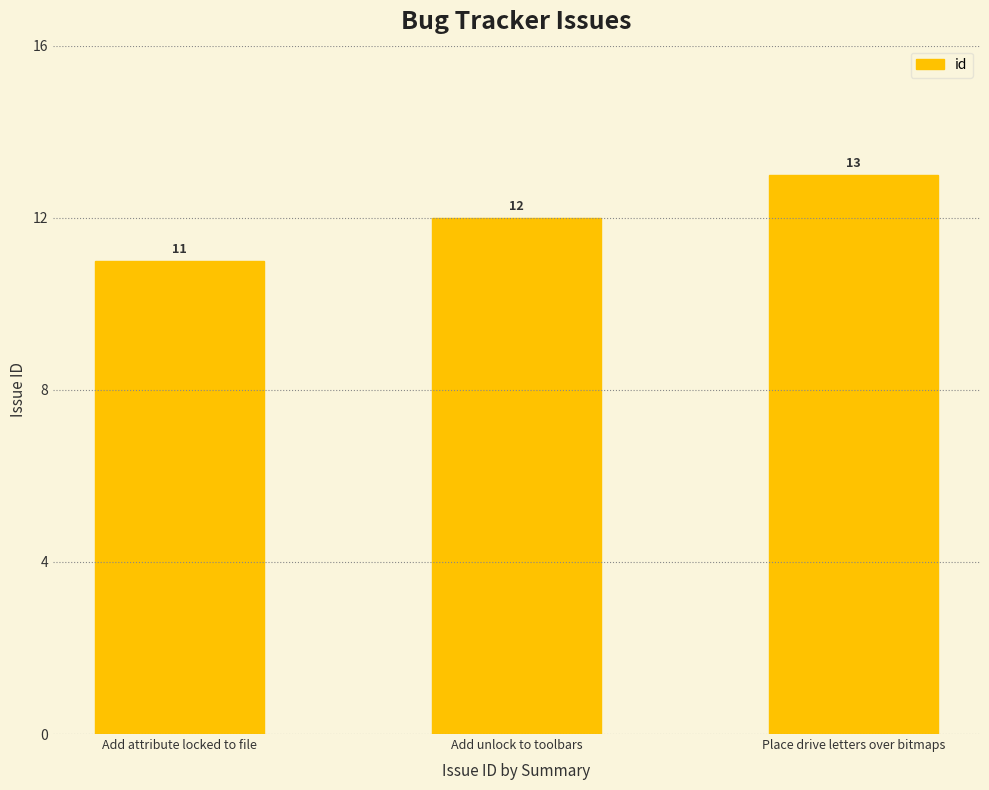

What is the ratio of the value at Add unlock to toolbars to the value at Add attribute locked to file?

1.1